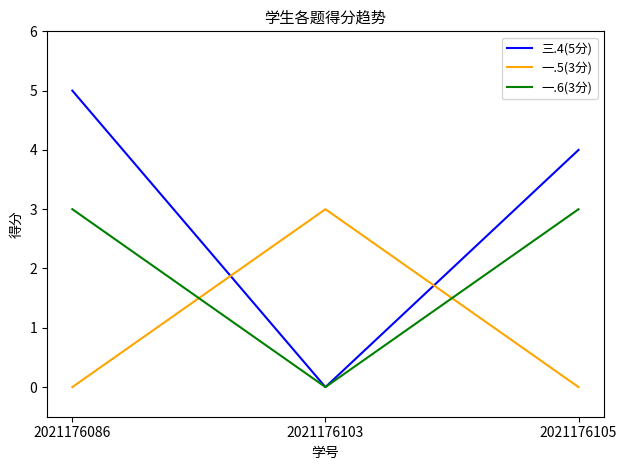

Which series has the widest spread of values?

三.4(5分)